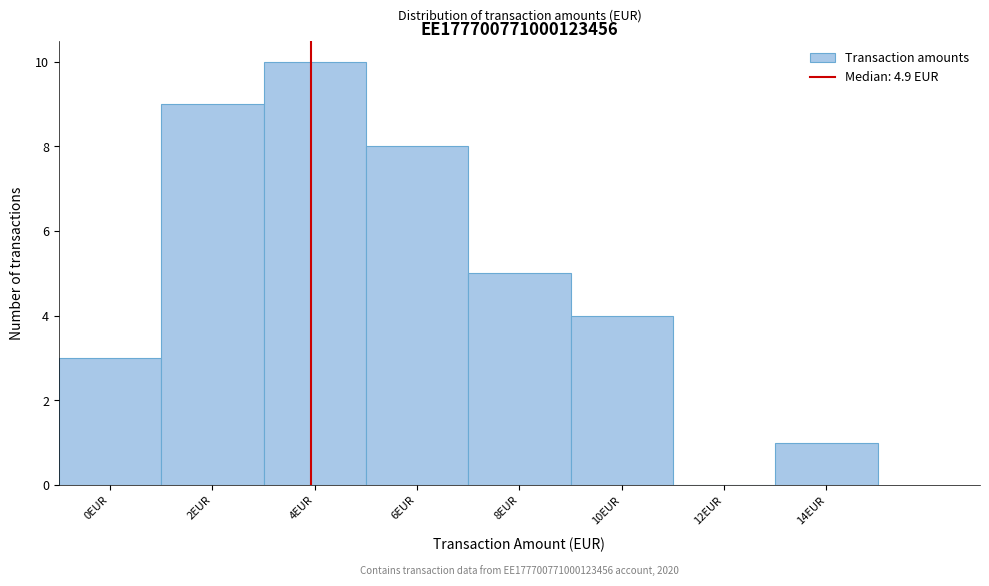

Reading left to right, what are all the values shown in this chart?

0EUR=3	2EUR=9	4EUR=10	6EUR=8	8EUR=5	10EUR=4	12EUR=0	14EUR=1